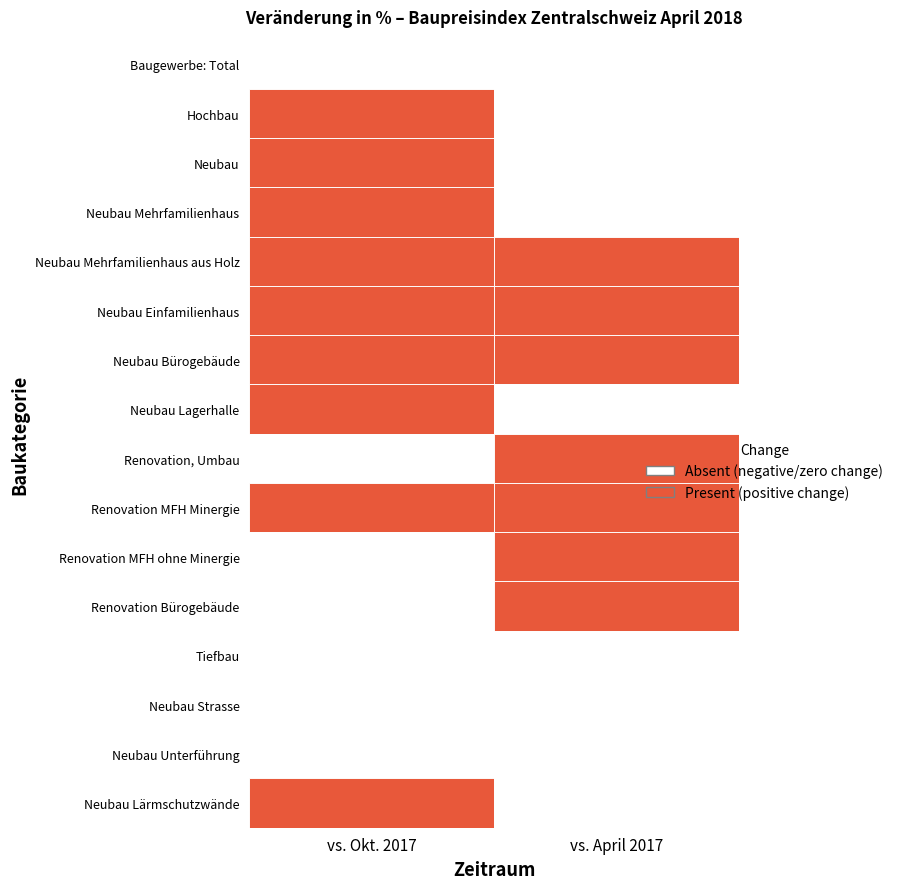

How many positive values does the Renovation, Umbau series have?

1